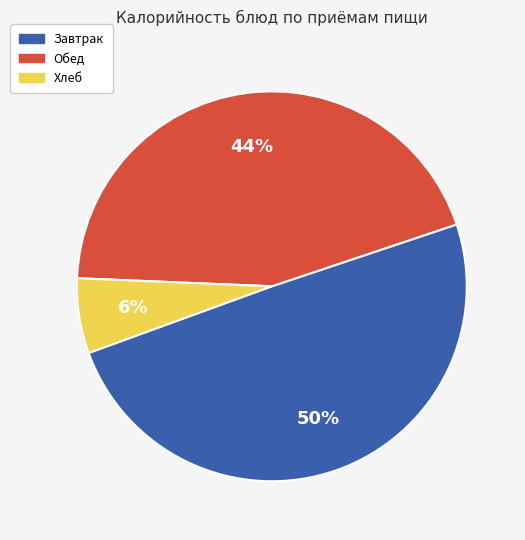

To the nearest percent, what is the average slice percentage?

33%